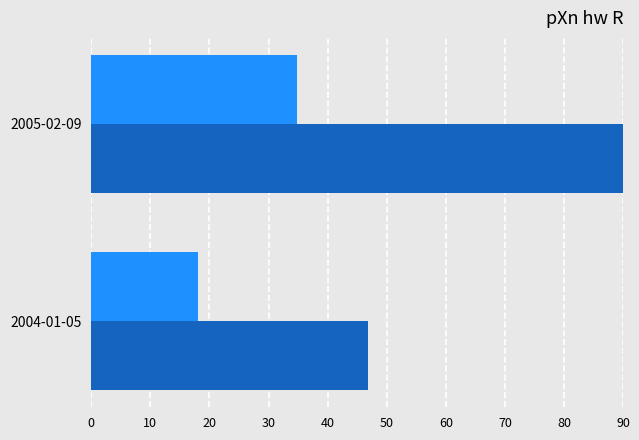

Which category has the highest value across all series?

2005-02-09